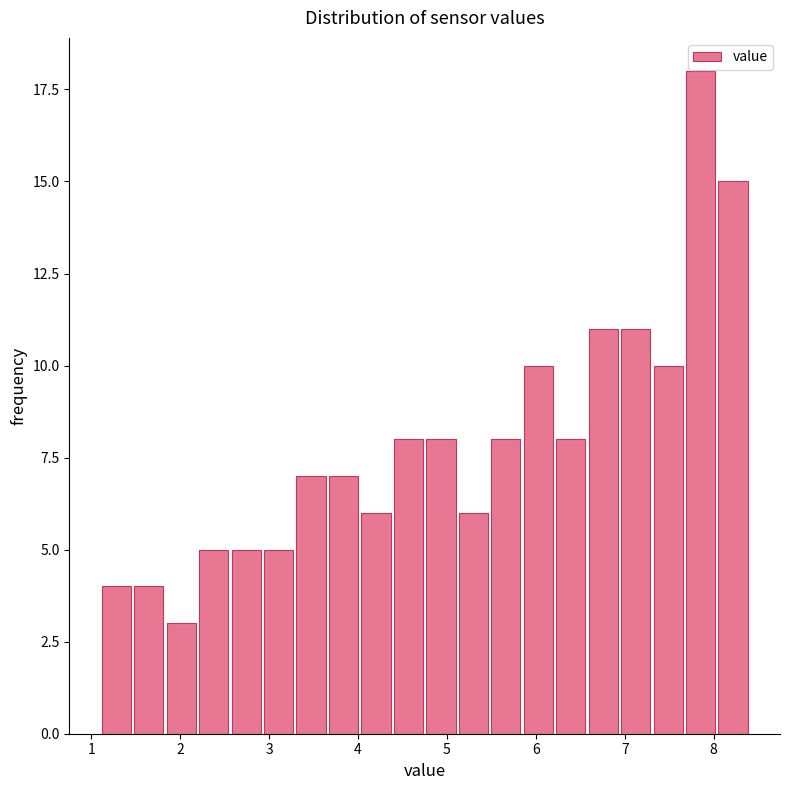

Around what value on the x-axis is the tallest bar? Give the approximate position of its centre, as read against the axis.

7.9